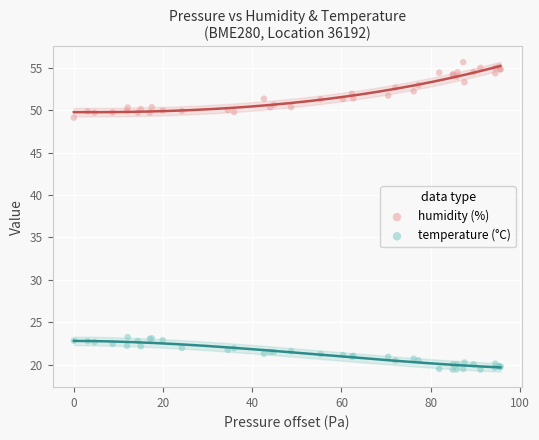

Which series reaches the minimum Y coordinate?

temperature (°C)